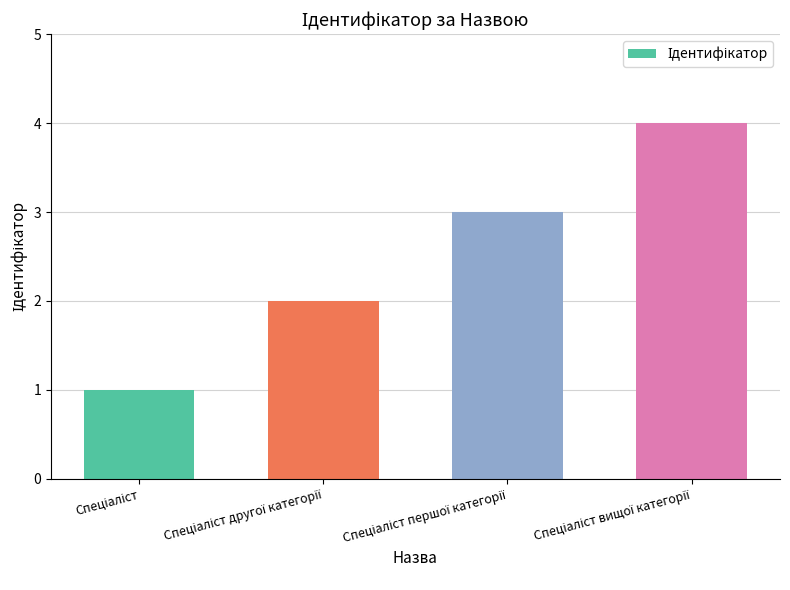

What is the greatest value displayed?

4